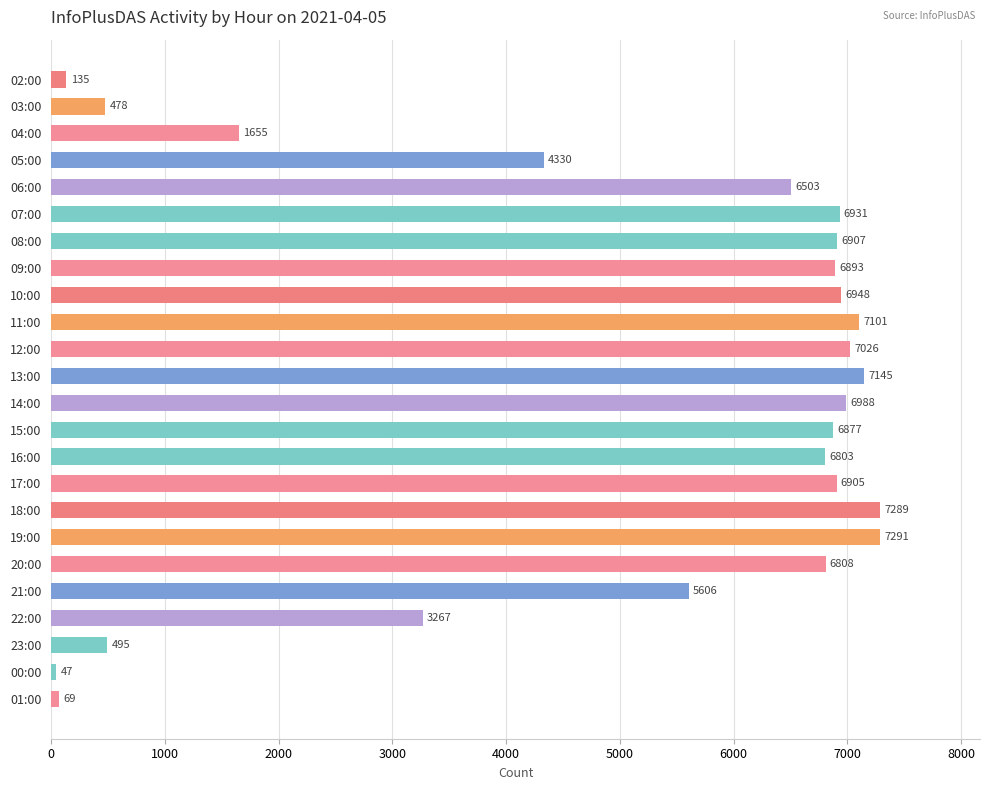

Count the number of categories in the chart.

24